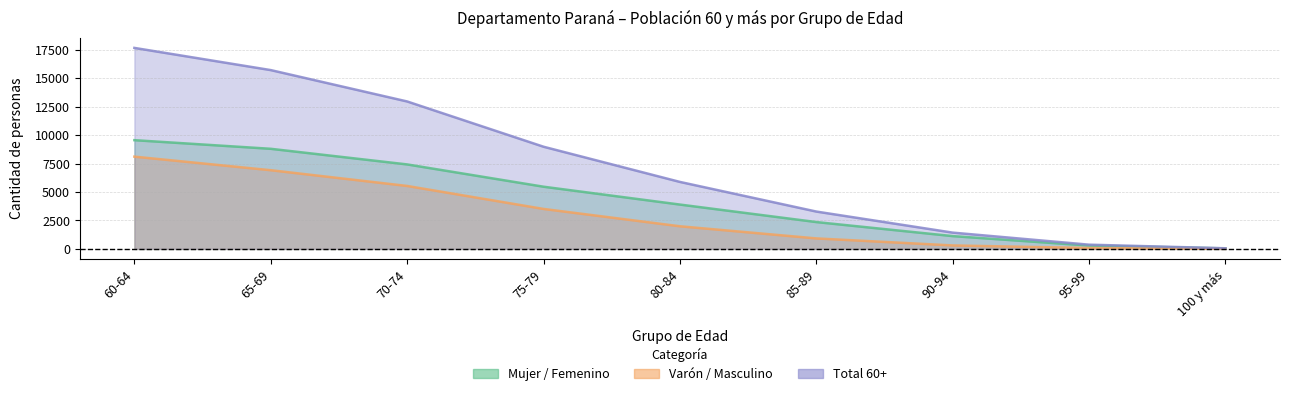

What is the value of the Varón / Masculino point at the 1st from the left?

8115